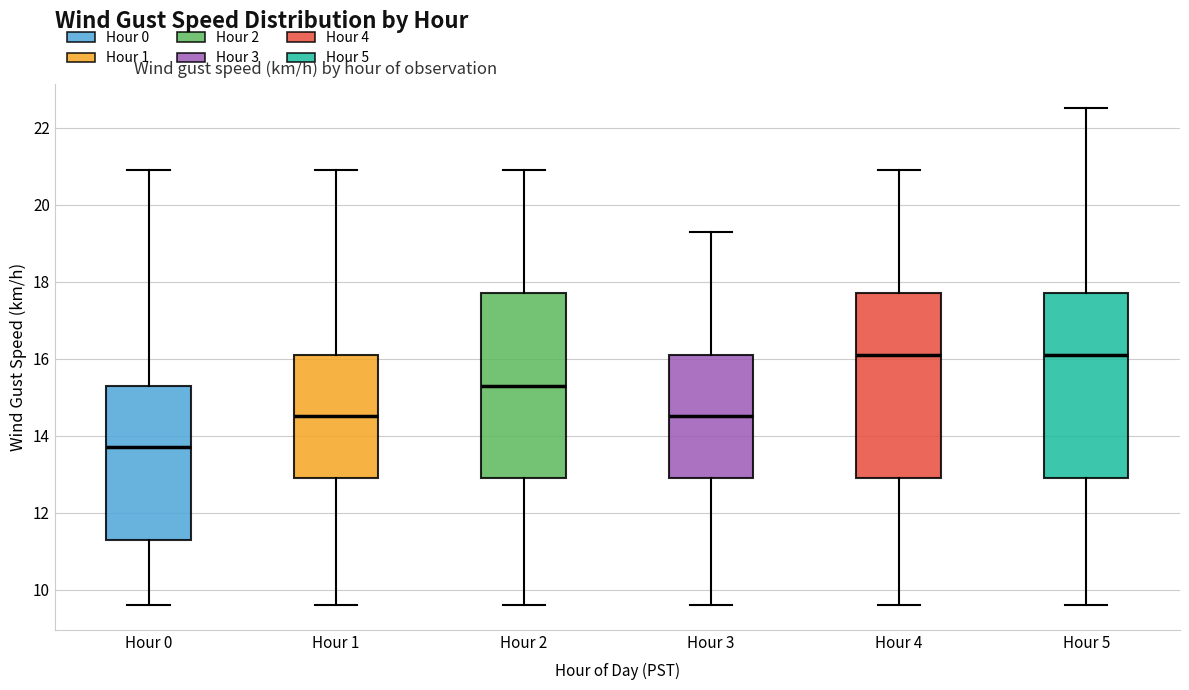

Reading left to right, transcribe this box plot: for each box, give where its median line is, the range the box spans, and where its two whiskers end, as read against the y-axis. The values are not printed on the chart, so give them approximately, as read against the axis.

Hour 0: median 13.8, box 11.4 to 15.4, whiskers 9.6 to 21.0
Hour 1: median 14.6, box 13.0 to 16.2, whiskers 9.6 to 21.0
Hour 2: median 15.4, box 13.0 to 17.8, whiskers 9.6 to 21.0
Hour 3: median 14.6, box 13.0 to 16.2, whiskers 9.6 to 19.4
Hour 4: median 16.2, box 13.0 to 17.8, whiskers 9.6 to 21.0
Hour 5: median 16.2, box 13.0 to 17.8, whiskers 9.6 to 22.6